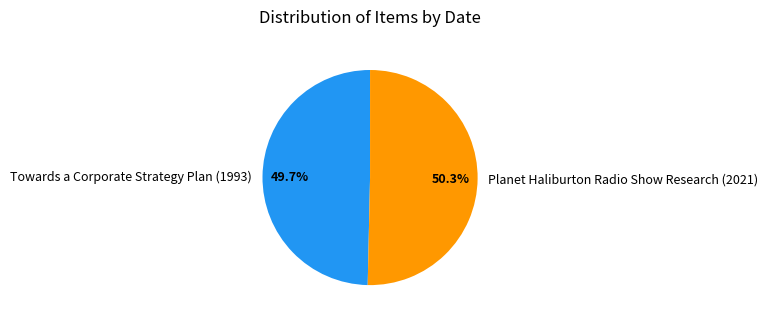

How many slices are in this pie chart?

2